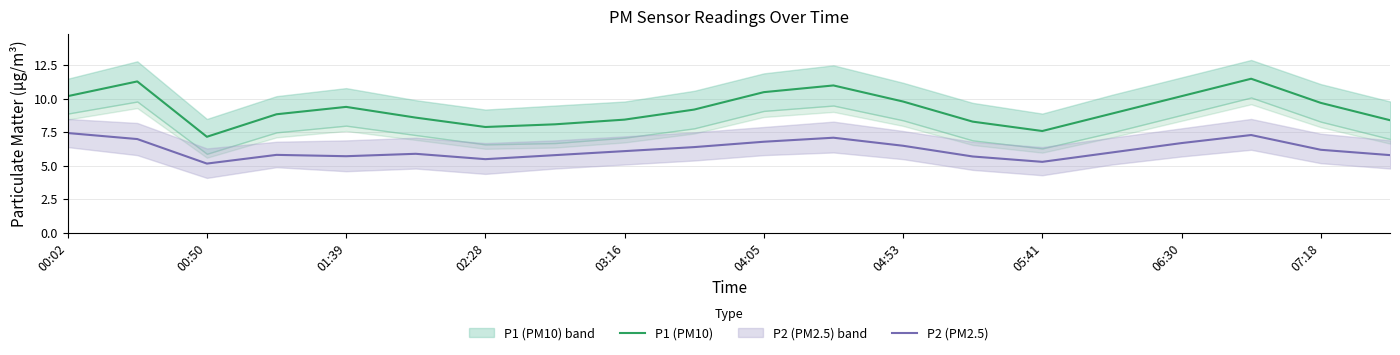

How many lines are shown in the chart?

2